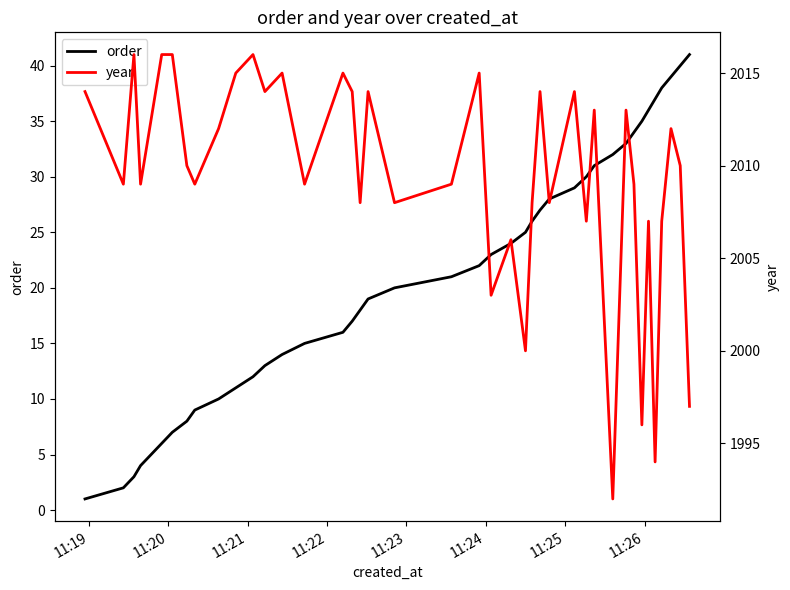

What are all the series names shown in the legend?

order, year